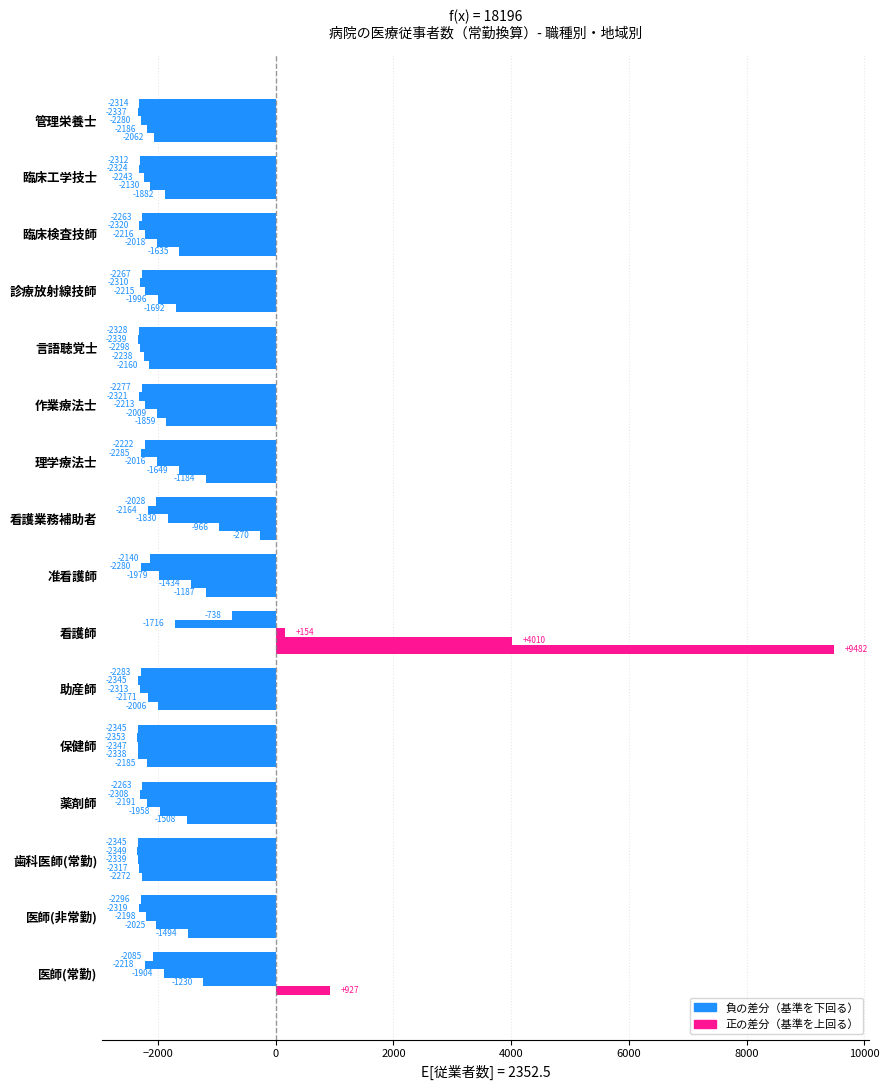

Count the number of categories in the chart.

16